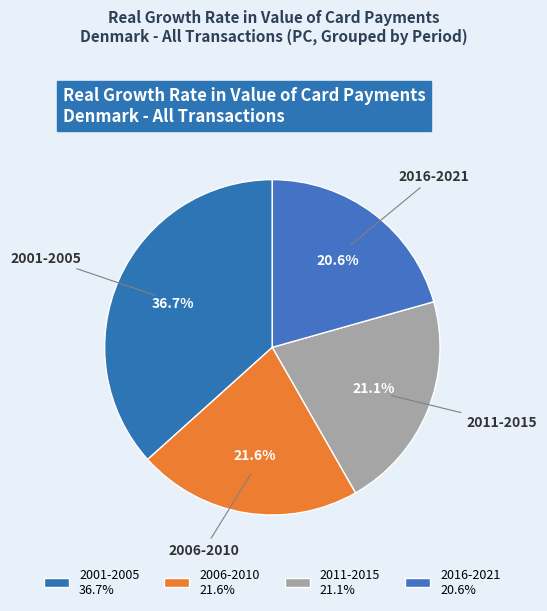

How many segments does this pie chart have?

4